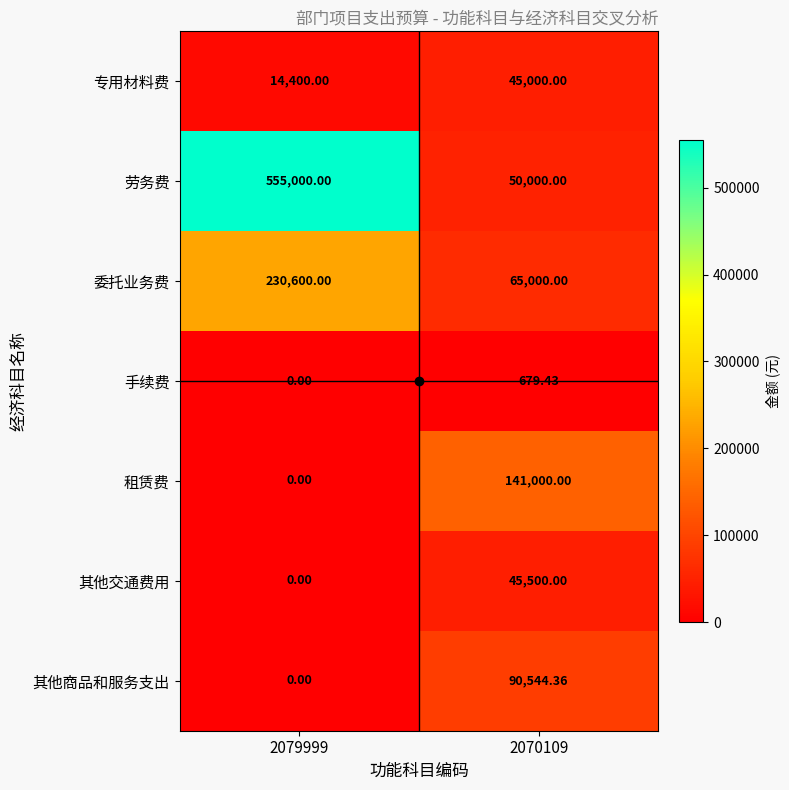

List the series in order of their peak value, lowest first.

手续费, 专用材料费, 其他交通费用, 其他商品和服务支出, 租赁费, 委托业务费, 劳务费